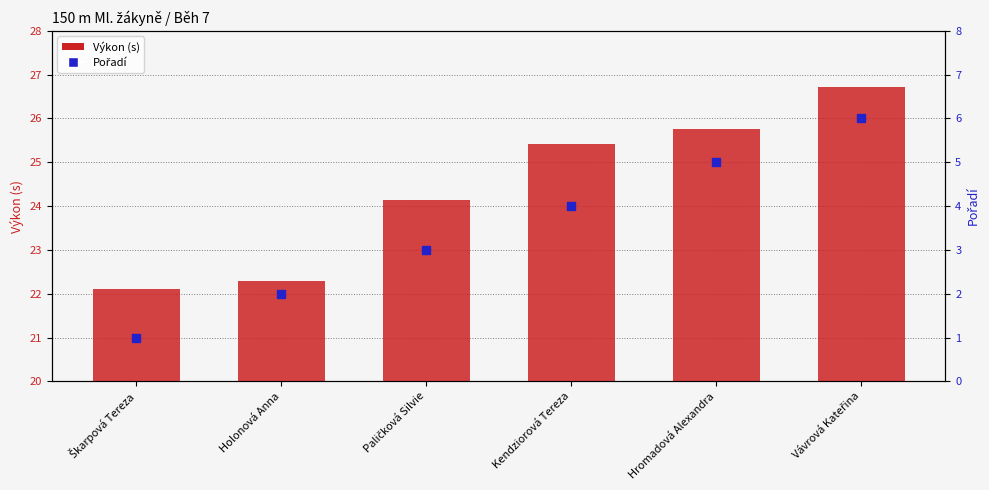

What is the total value across all series at Holonová Anna?

24.3